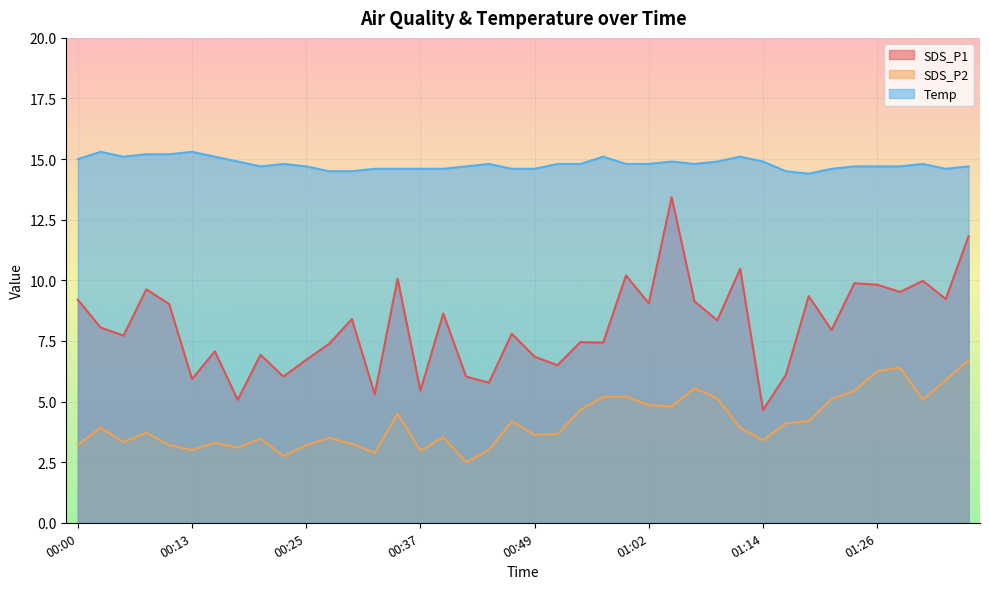

Rank the series by their maximum value, from lowest to highest.

SDS_P2, SDS_P1, Temp